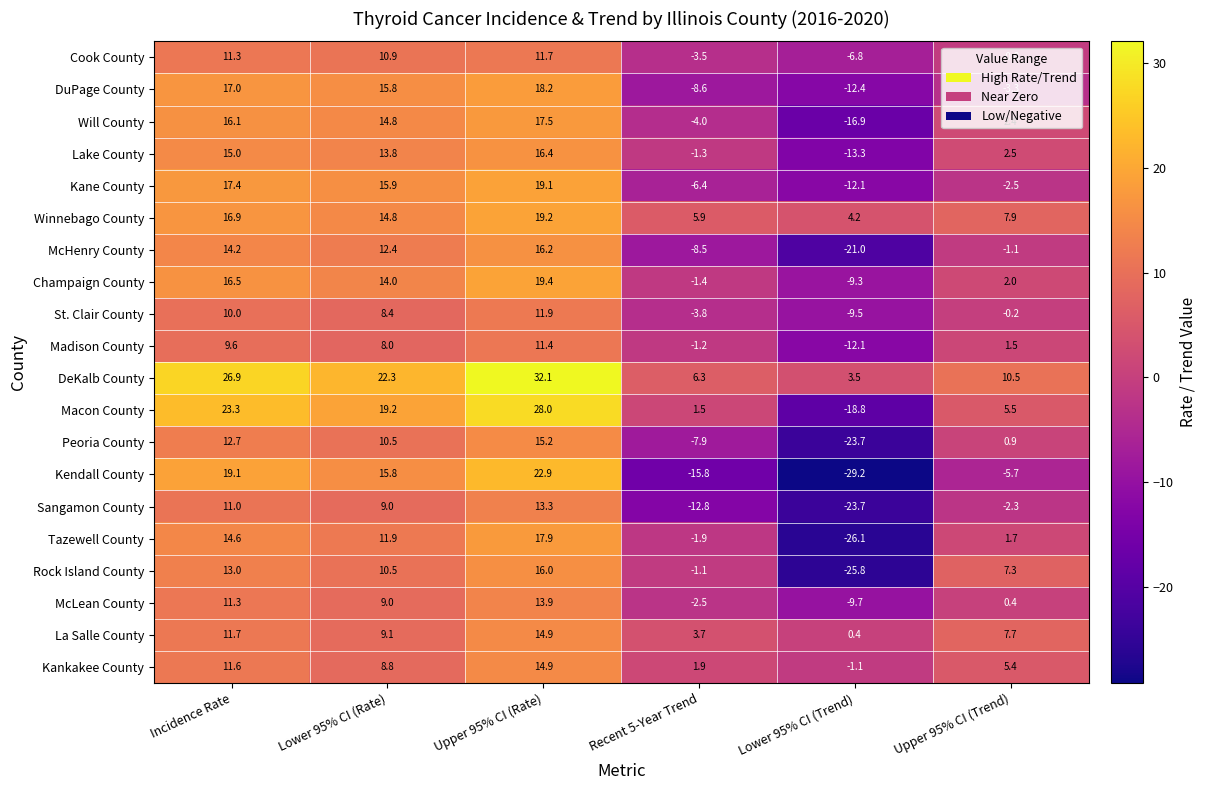

At which category is the sum across all series the highest?

Upper 95% CI (Rate)